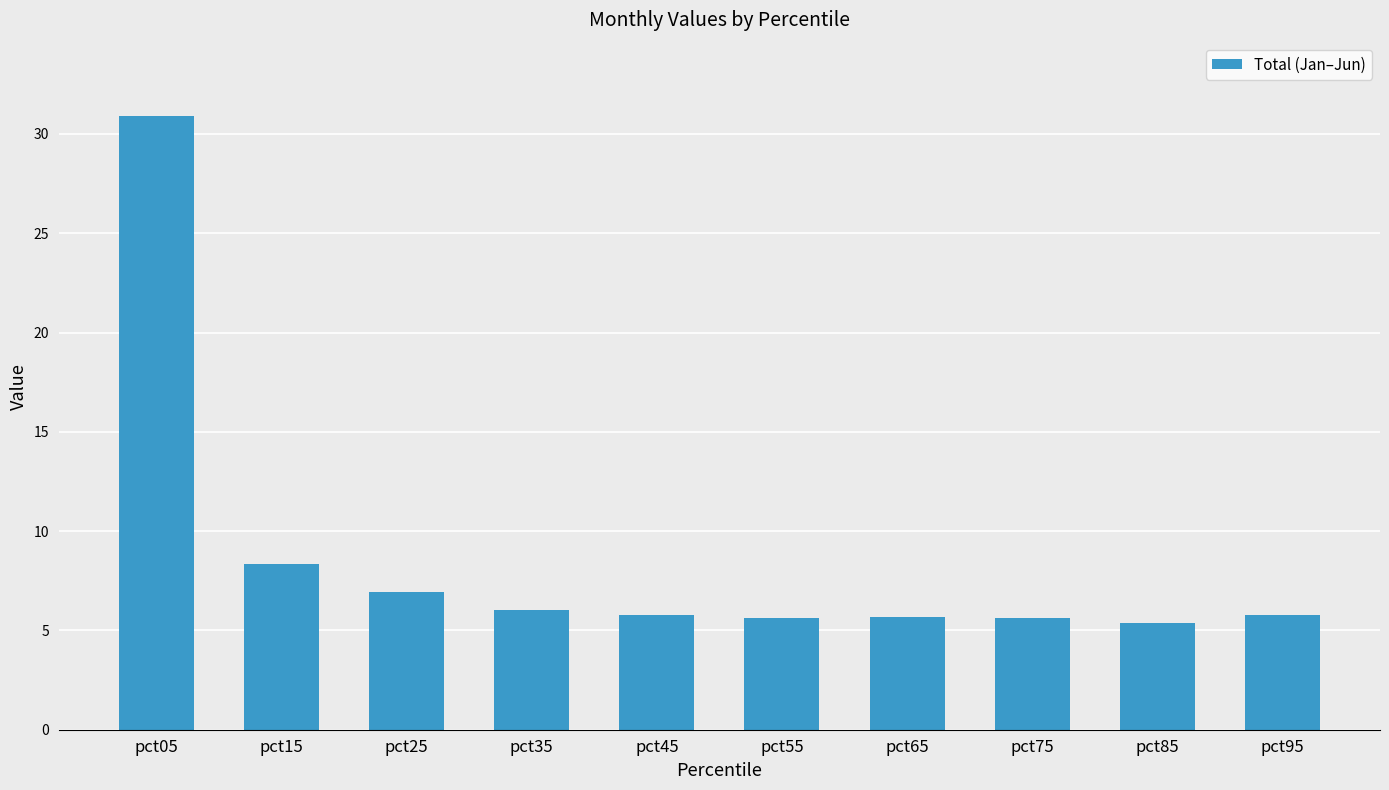

What is the maximum value shown in the chart?

30.9